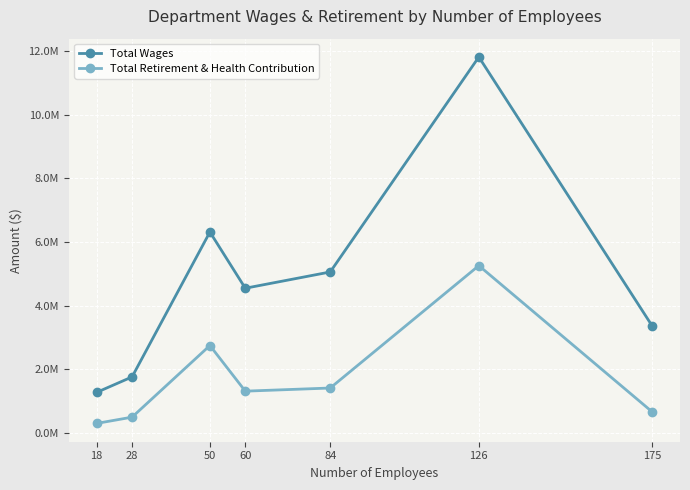

What is the maximum value for Total Retirement & Health Contribution?

5253111